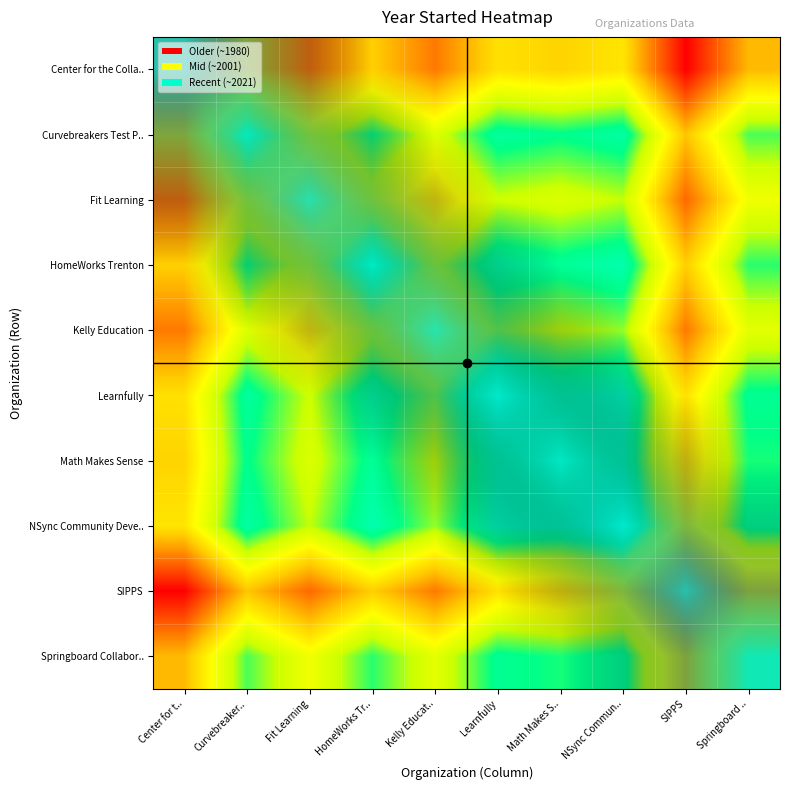

What is the spread (max minus min) of values at Kelly Educat..?

1.0